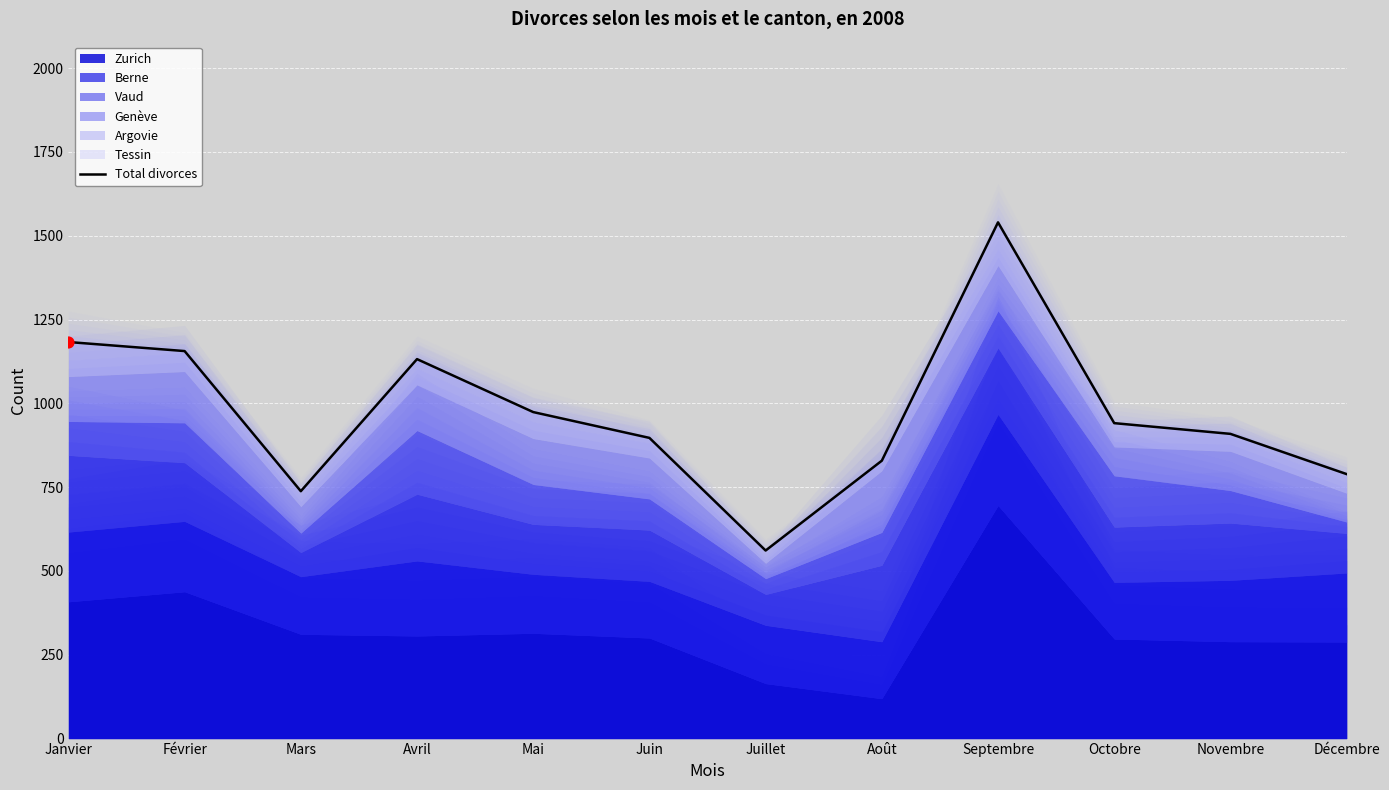

What is the change in value from Mai to Octobre?

-33